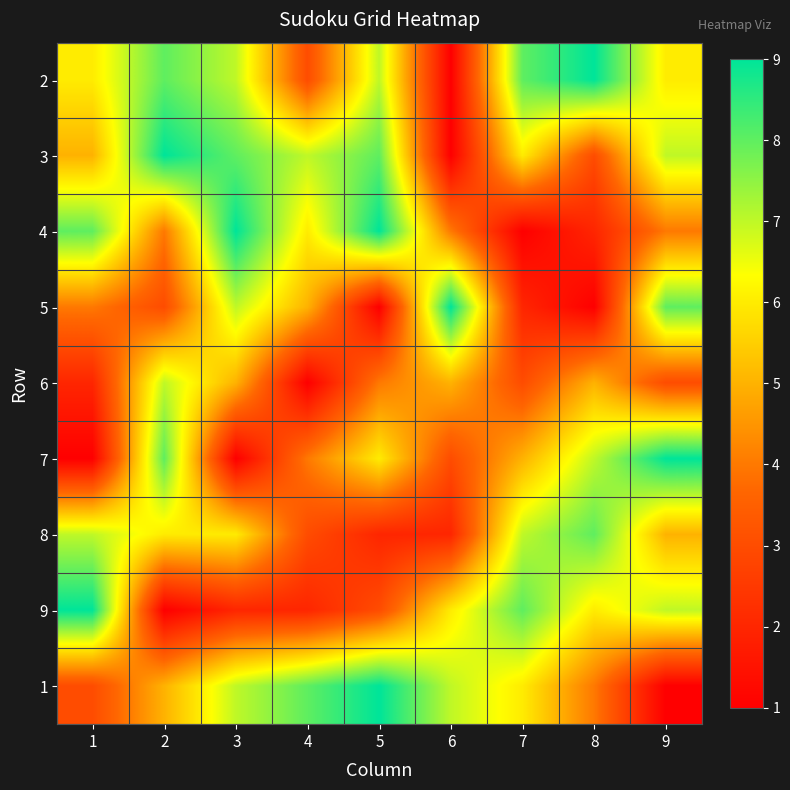

What is the spread (max minus min) of values at 1?

8